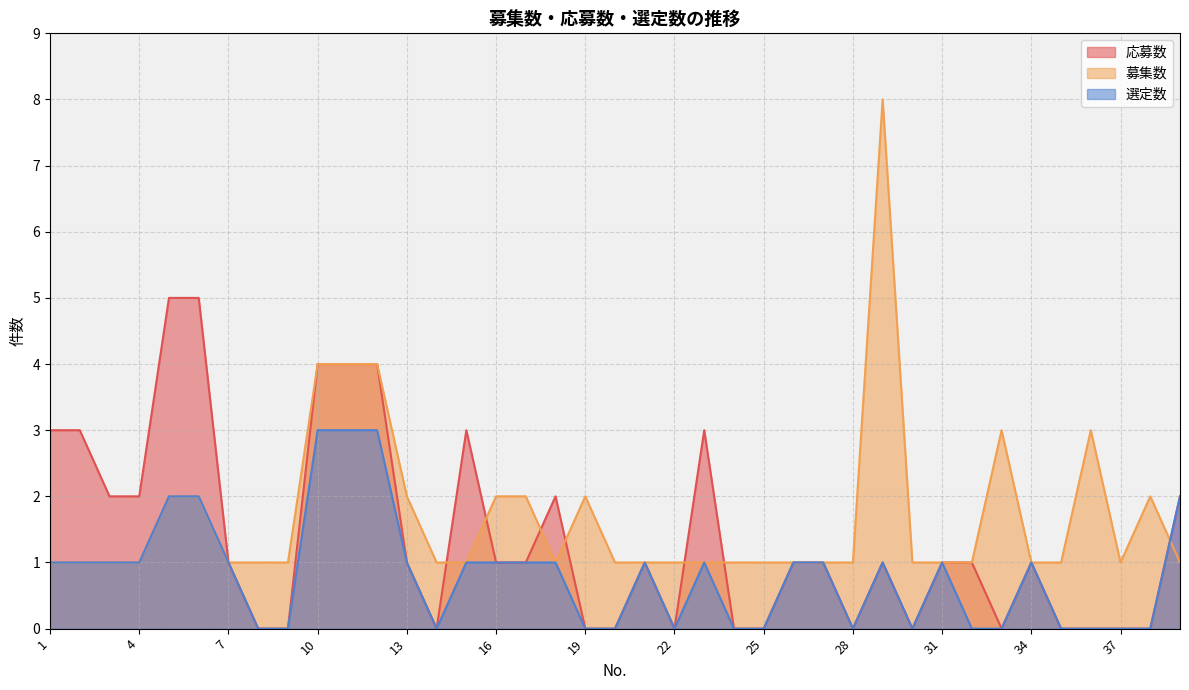

How many times do 募集数 and 応募数 cross each other?

7